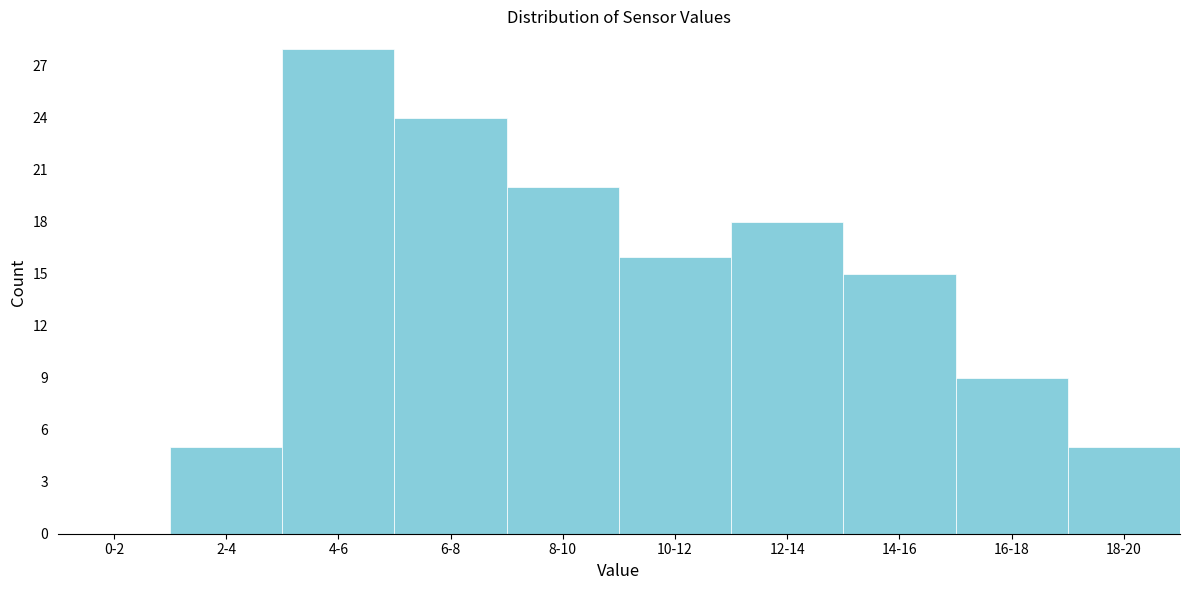

Reading left to right, list all the values displayed in this chart.

0-2=0	2-4=5	4-6=28	6-8=24	8-10=20	10-12=16	12-14=18	14-16=15	16-18=9	18-20=5